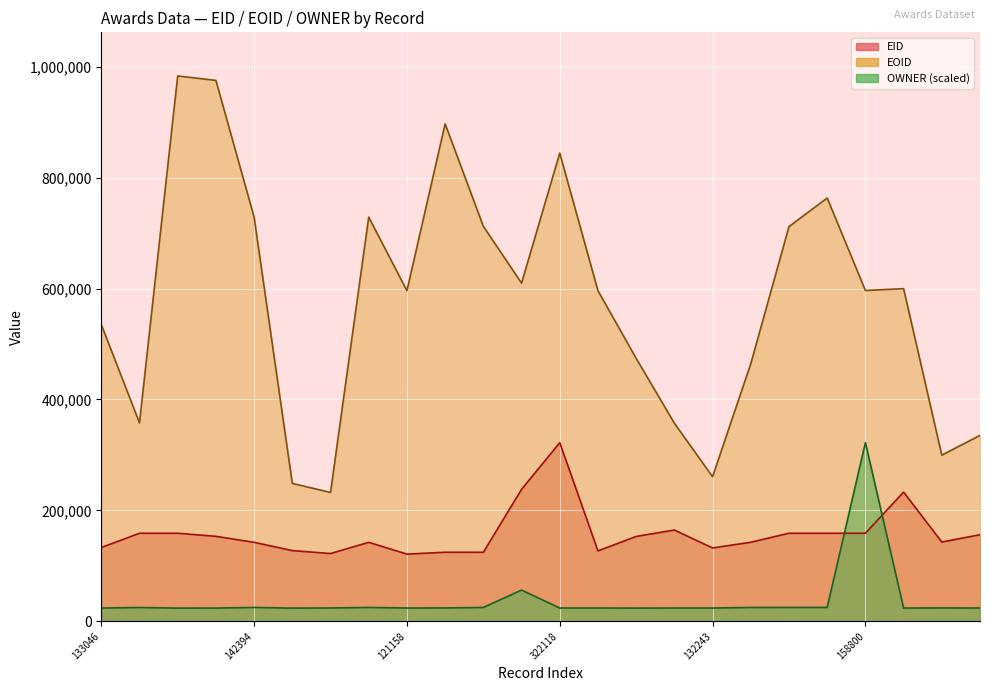

At which category does EOID reach its first local valley?

158766